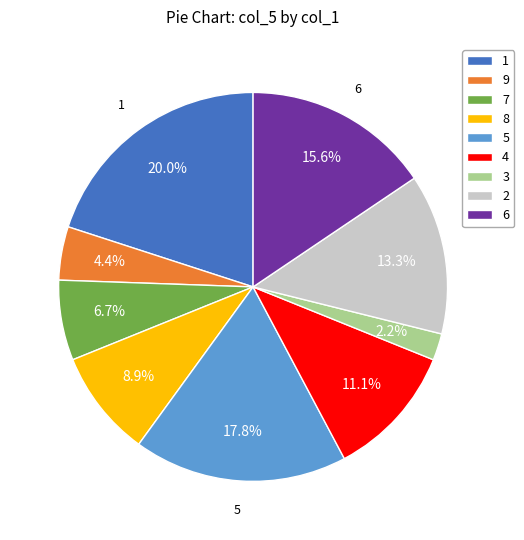

What is the smallest slice in the pie chart?

3